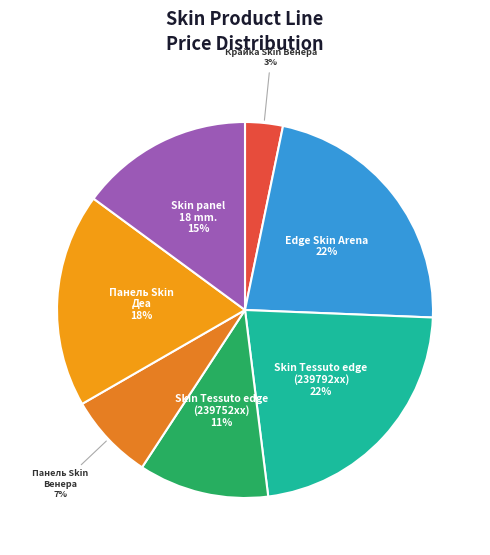

How many segments does this pie chart have?

7